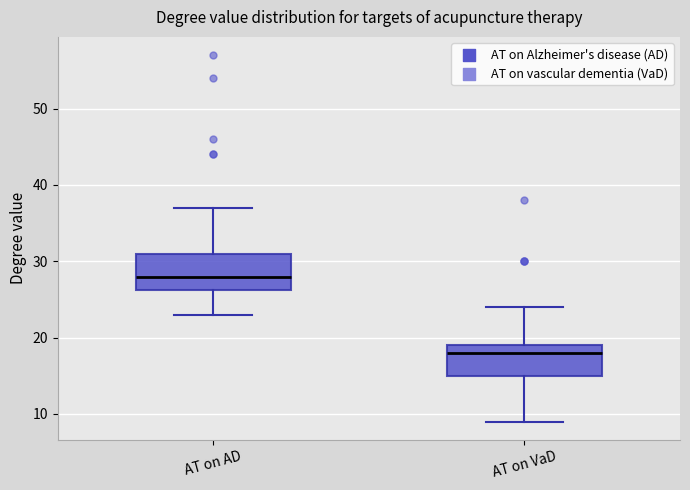

Reading left to right, transcribe this box plot: for each box, give where its median line is, the range the box spans, and where its two whiskers end, as read against the y-axis. The values are not printed on the chart, so give them approximately, as read against the axis.

AT on AD: median 28, box 26 to 31, whiskers 23 to 37
AT on VaD: median 18, box 15 to 19, whiskers 9 to 24